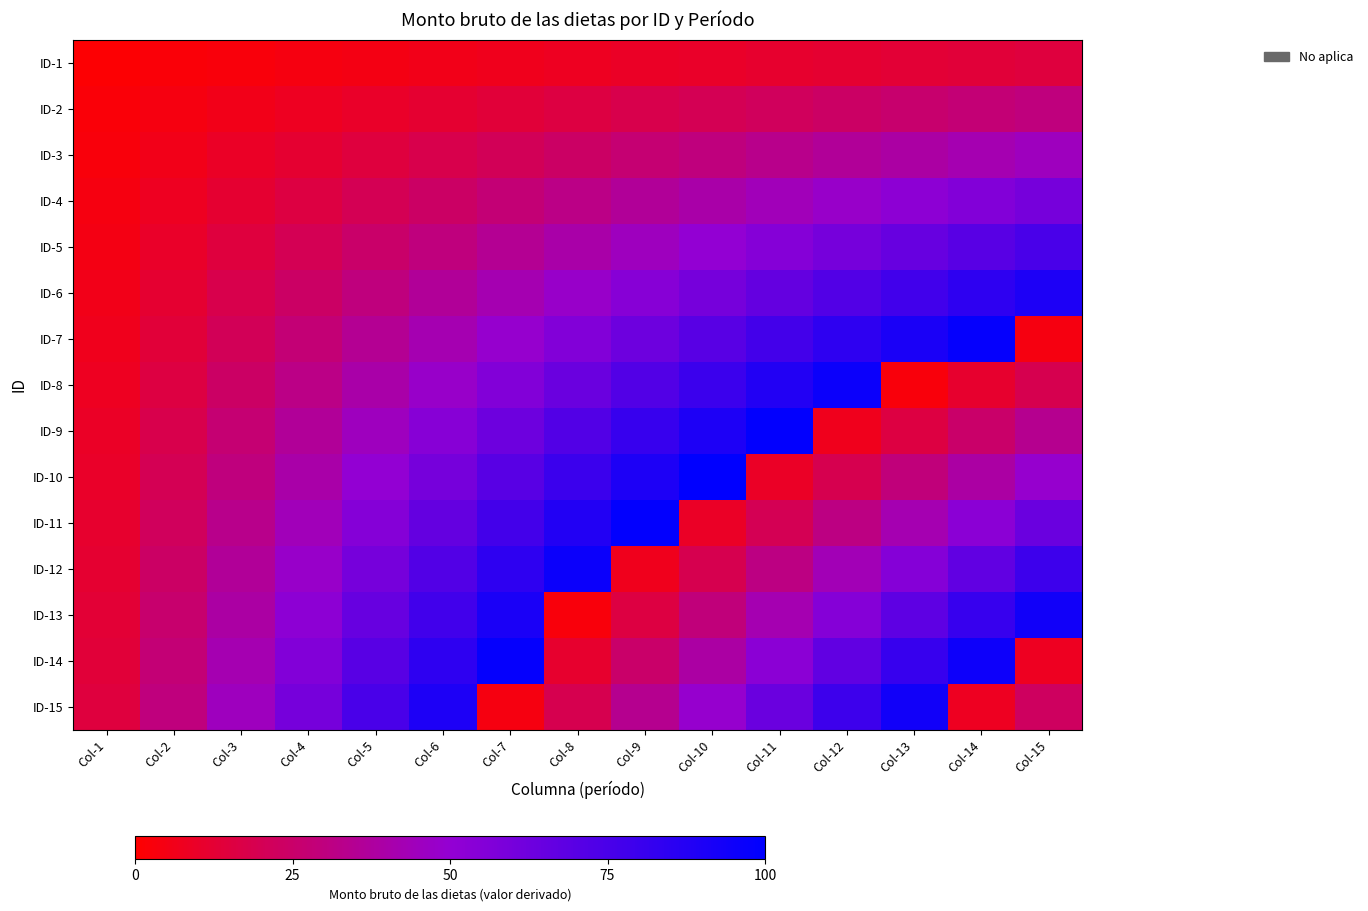

At which category does the chart reach its minimum across all series?

Col-1